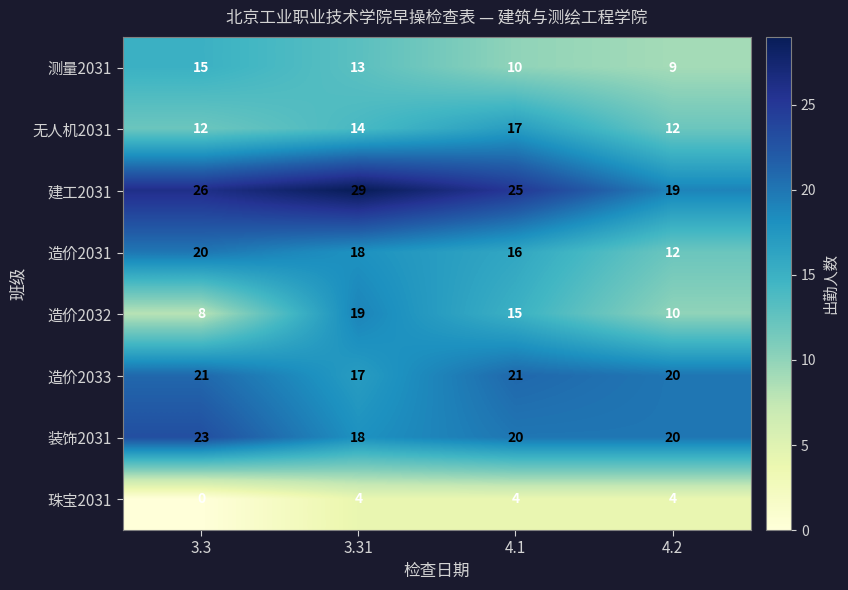

What is the sum of all 珠宝2031 values?

12